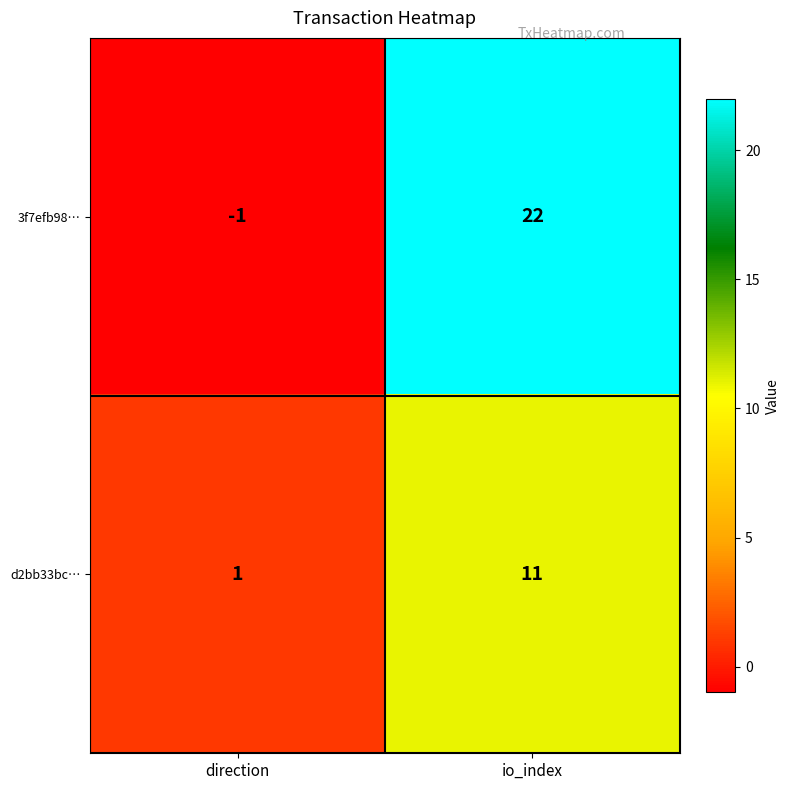

Which category has the highest value in the d2bb33bc… series?

io_index